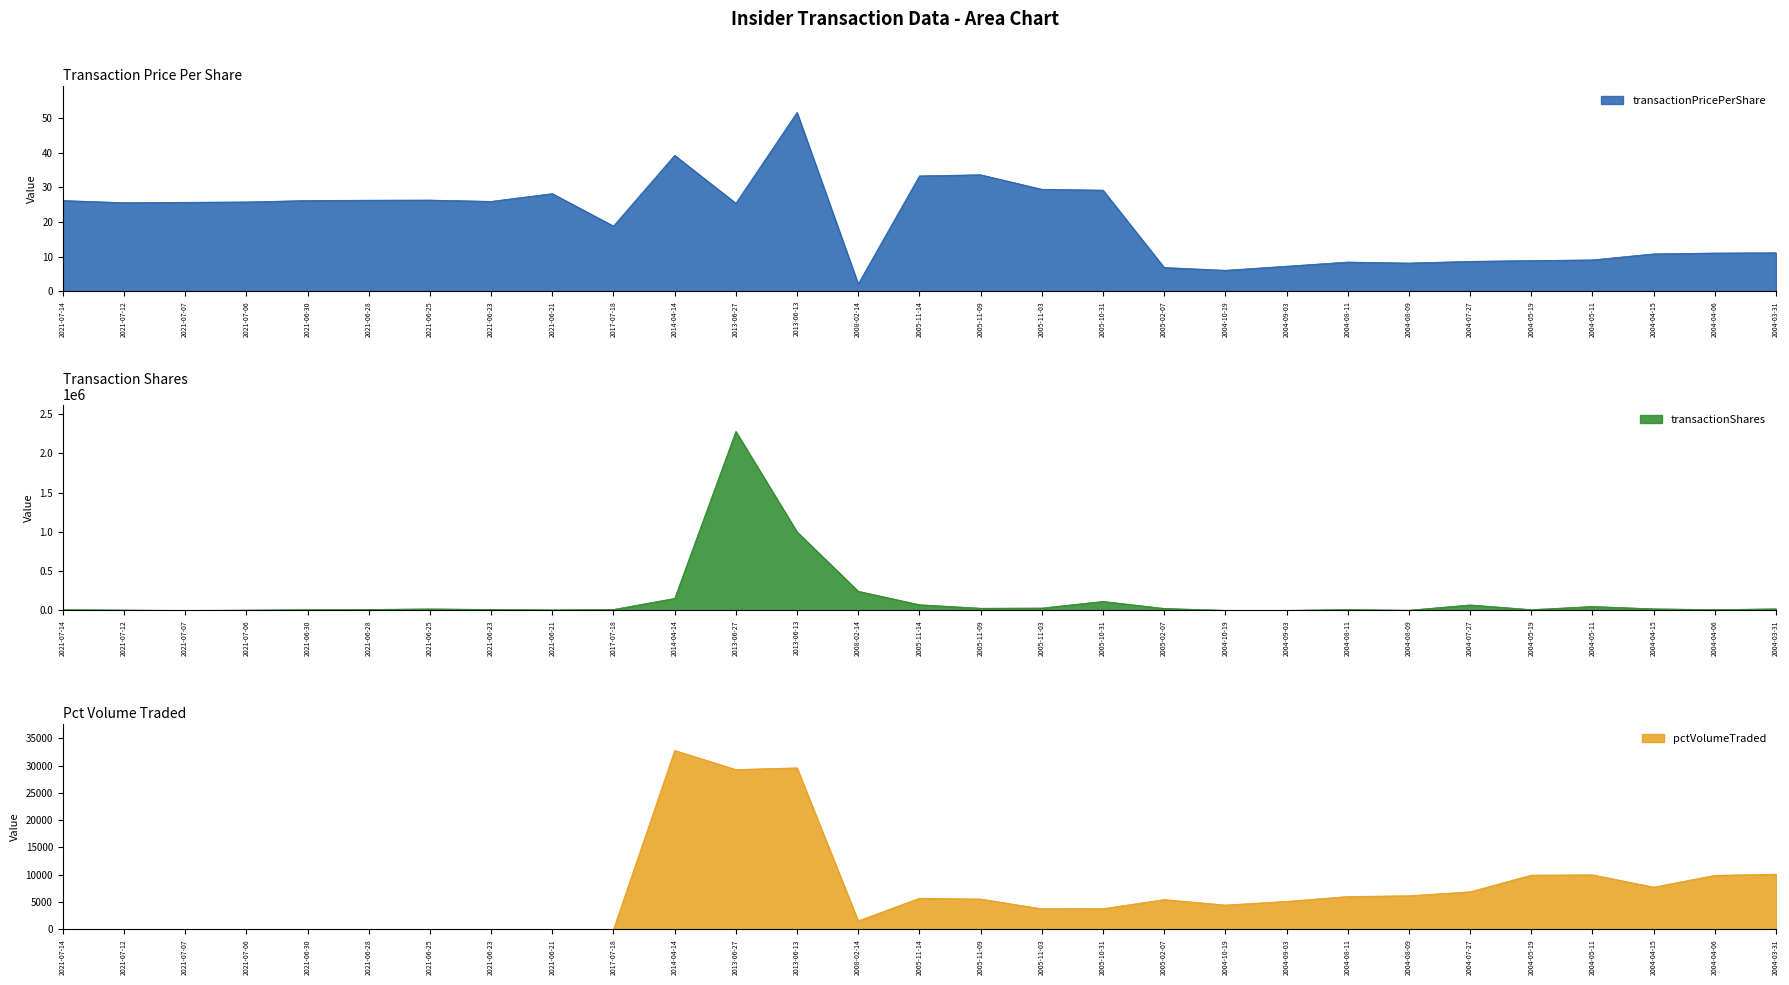

At which category is the sum across all series the highest?

2013-06-27